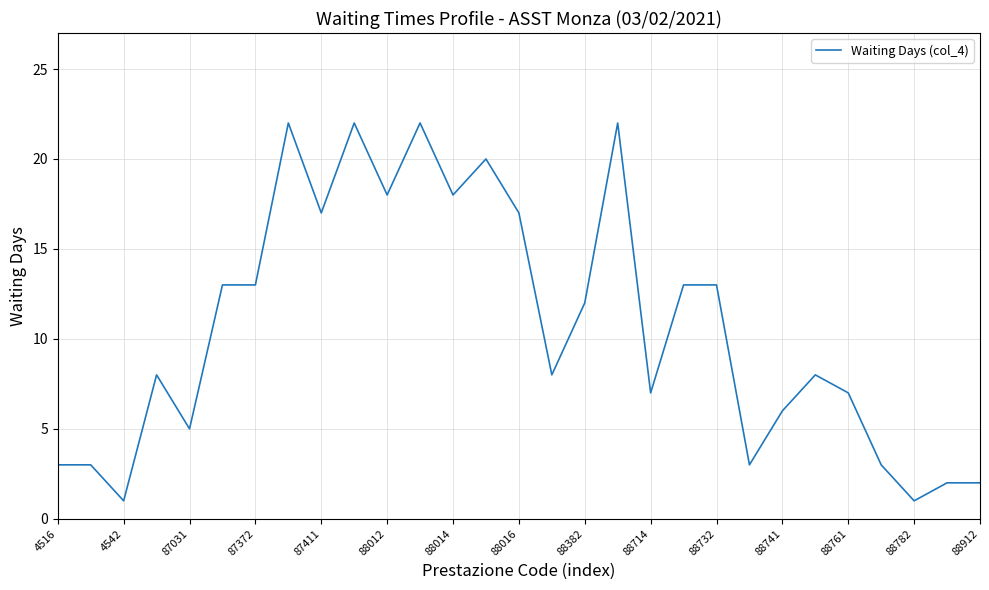

What is the sum of all values?

309